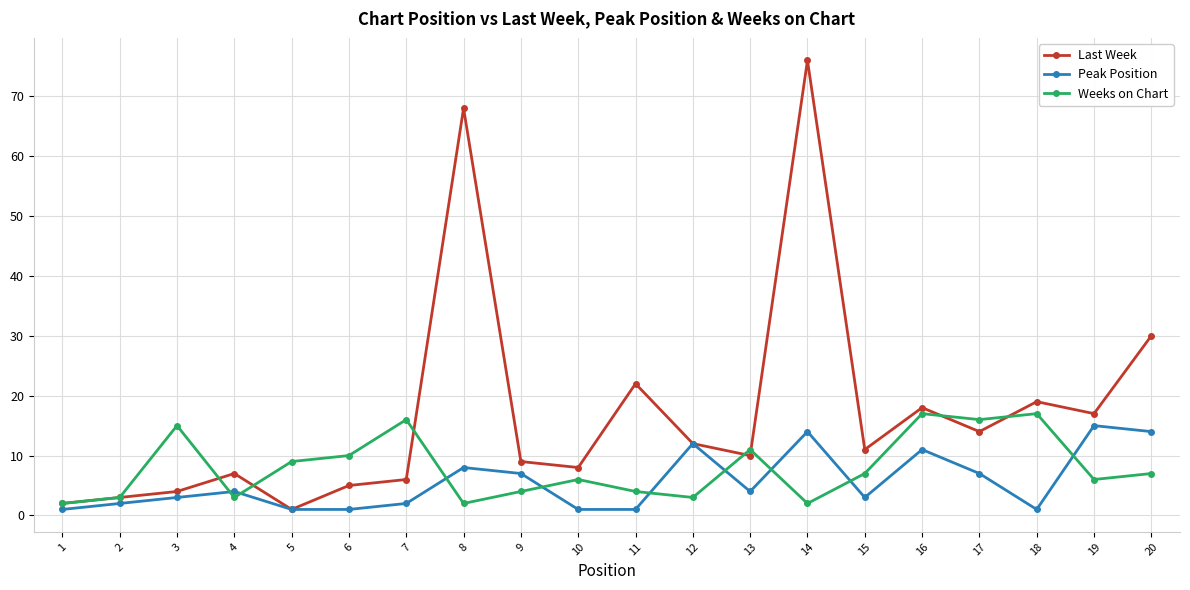

How many data points in Last Week are less than 11?

10